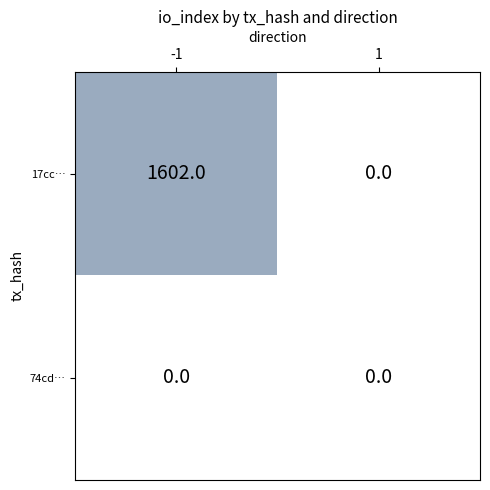

True or false: 74cd… has a value of 0 at 1.

True